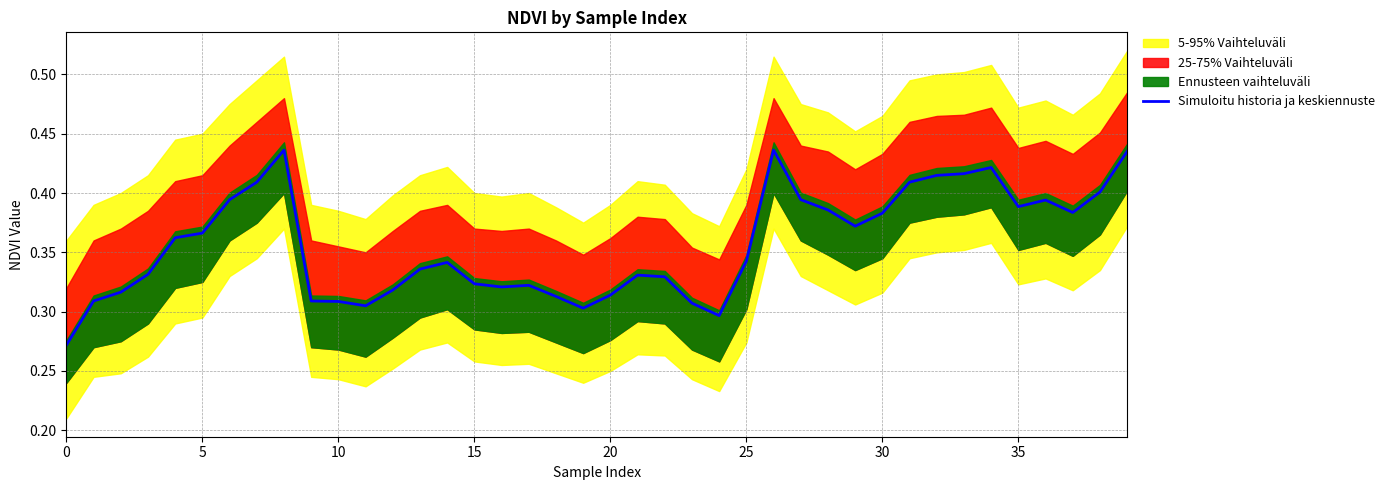

Is it true that Simuloitu historia ja keskiennuste equals 0.2 at 15?

False